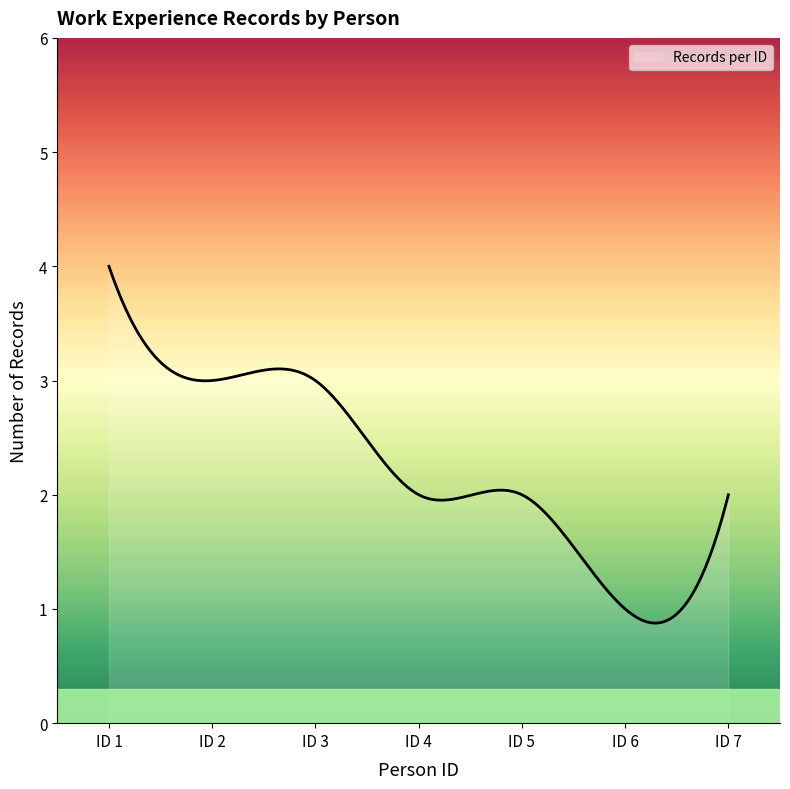

What is the maximum value shown in the chart?

4.0